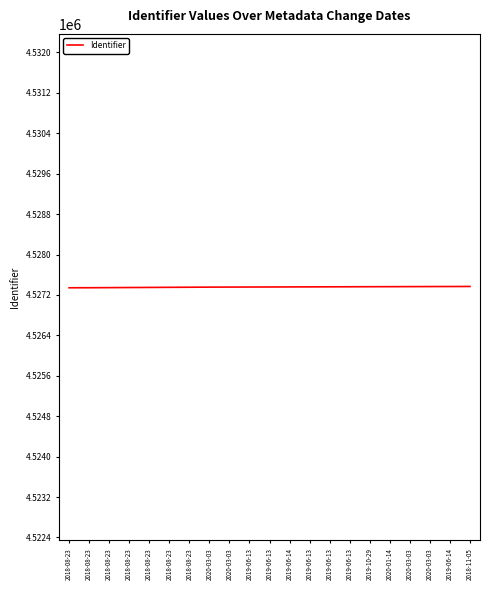

Reading left to right, extract all data points from this chart.

4527342	4527343	4527345	4527347	4527349	4527351	4527353	4527355	4527356	4527357	4527358	4527359	4527360	4527361	4527362	4527363	4527364	4527365	4527366	4527367	4527368